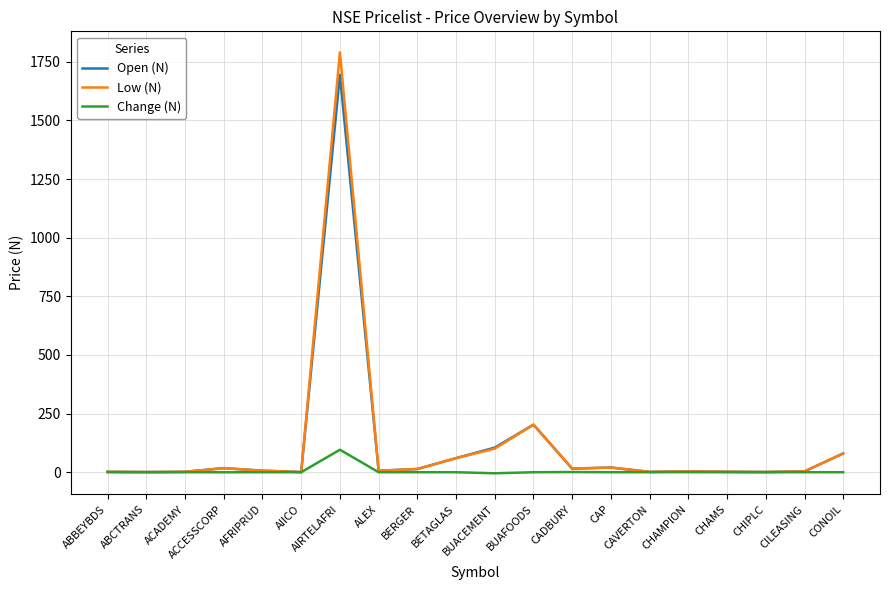

Which series has the widest spread of values?

Low (N)